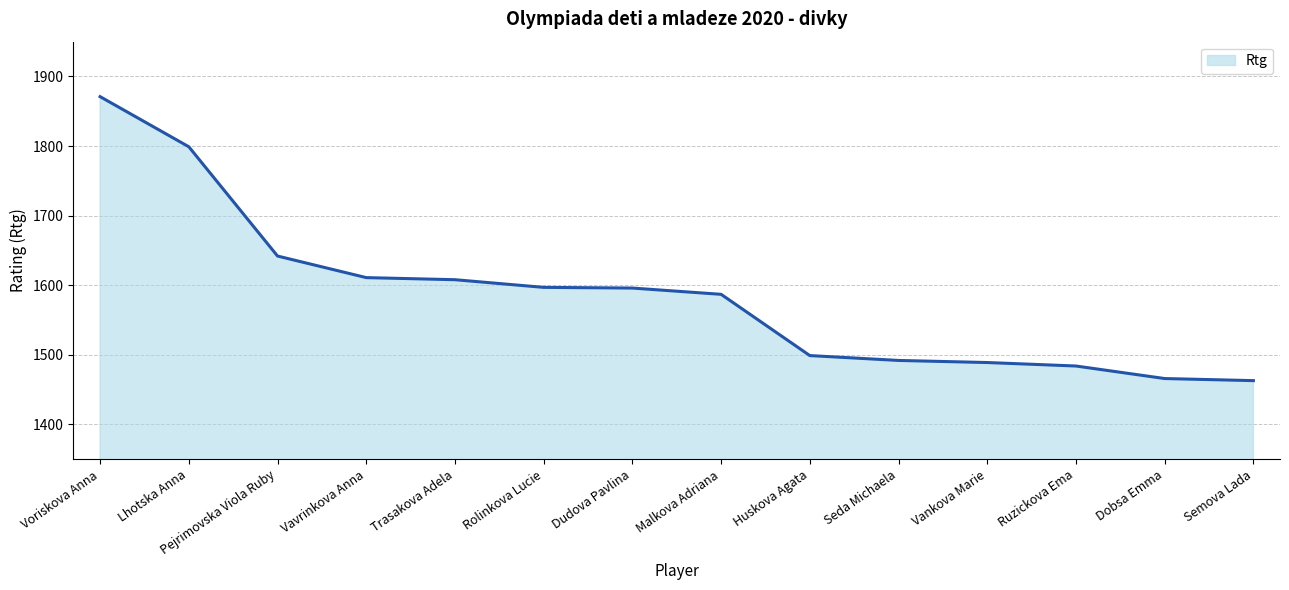

The value at Dobsa Emma is 1466. True or false?

True